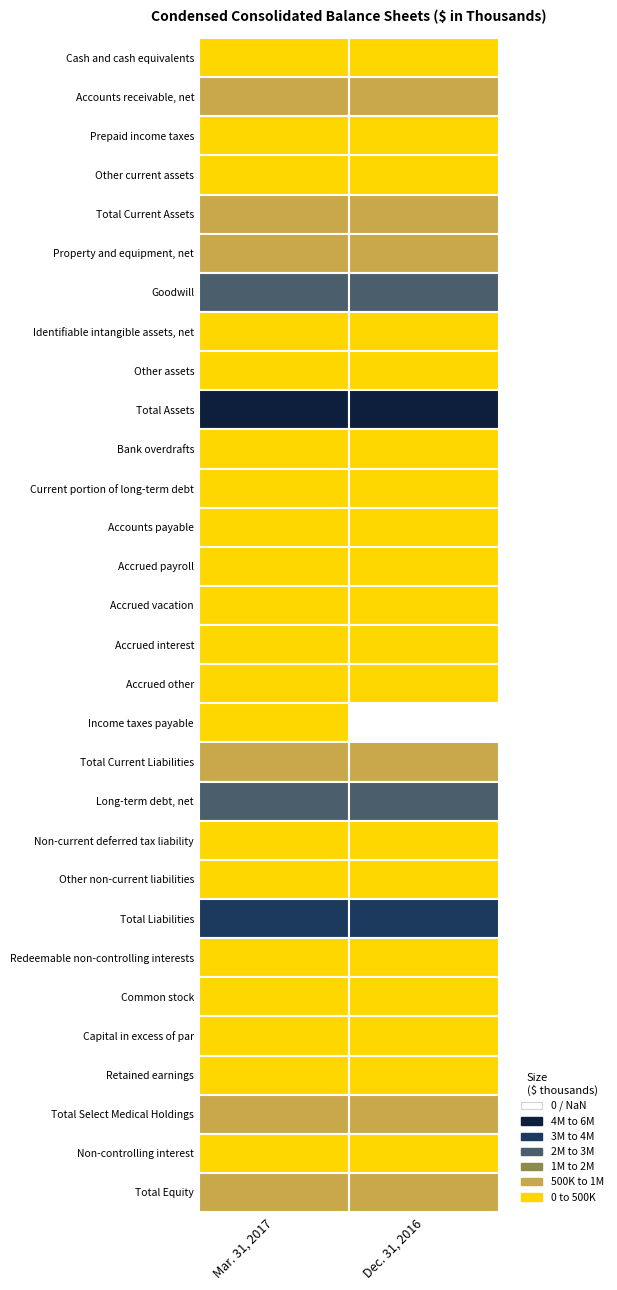

Reading left to right, transcribe all the data shown in this chart.

Mar. 31, 2017: 65211	691520	2402	85081	844214	897146	2759764	337076	164737	5002937	22299	22013	125118	110196	88736	21558	143180	5399	538499	2771410	195729	142208	3647846	462680	132	450373	351224	801729	90682	892411
Dec. 31, 2016: 99029	573752	12423	77699	762903	892217	2751000	340562	173944	4920626	39362	13656	126558	146397	83261	22325	140076	0	571635	2685333	199078	136520	3592566	422159	132	443908	371685	815725	90176	905901